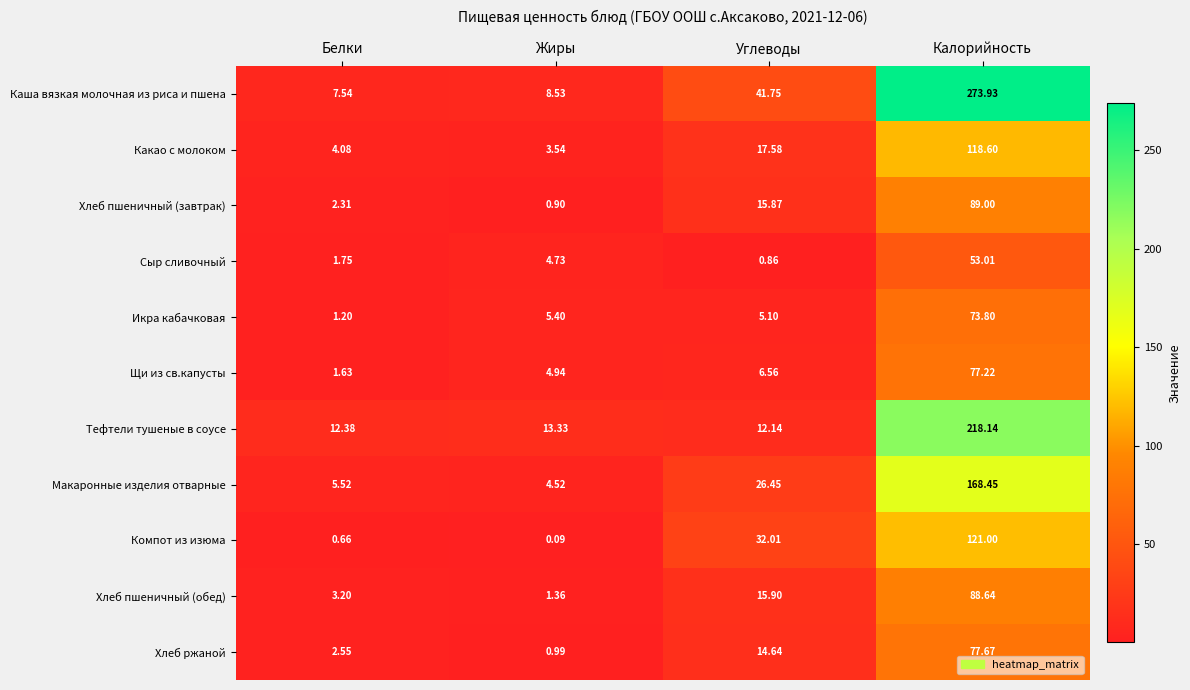

Where does the Щи из св.капусты series first go above 6?

Углеводы